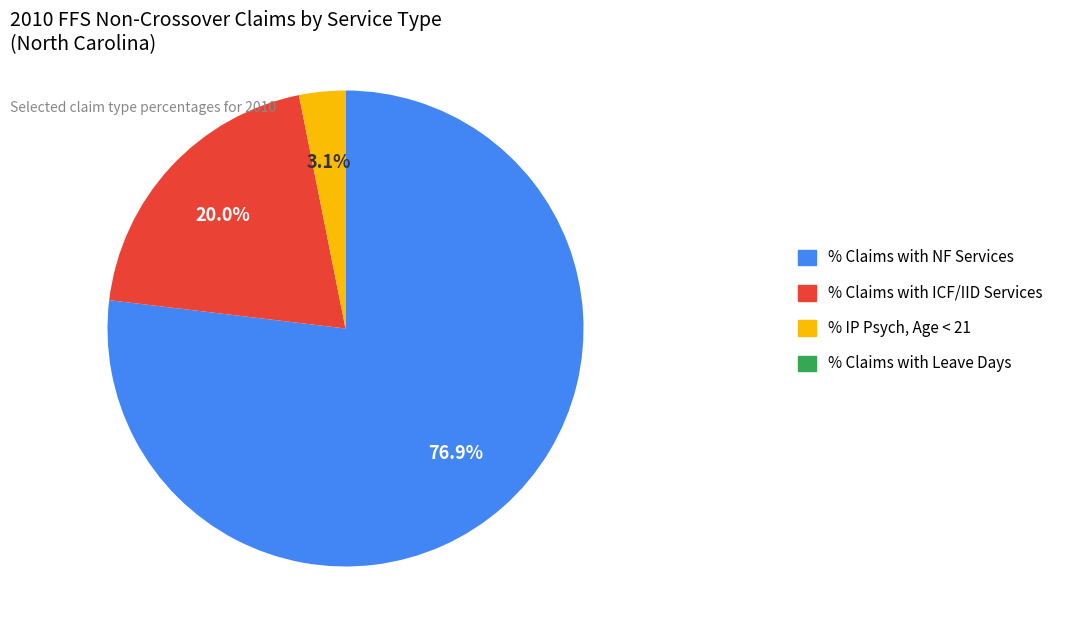

Is there any slice that represents more than half of the pie?

Yes